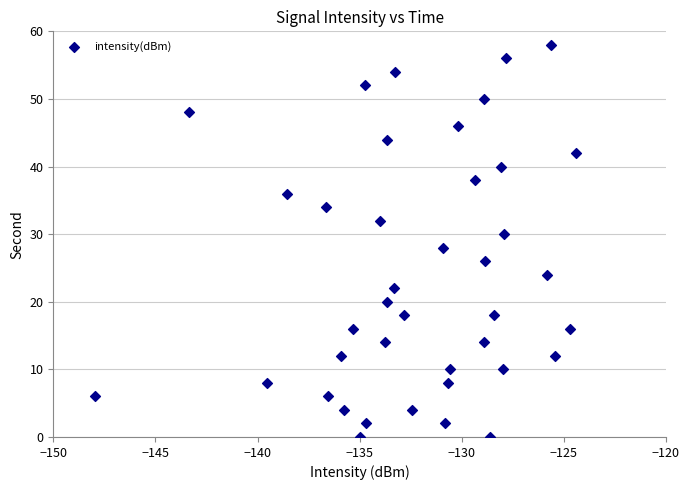

What is the range of Y values (max minus min)?

58